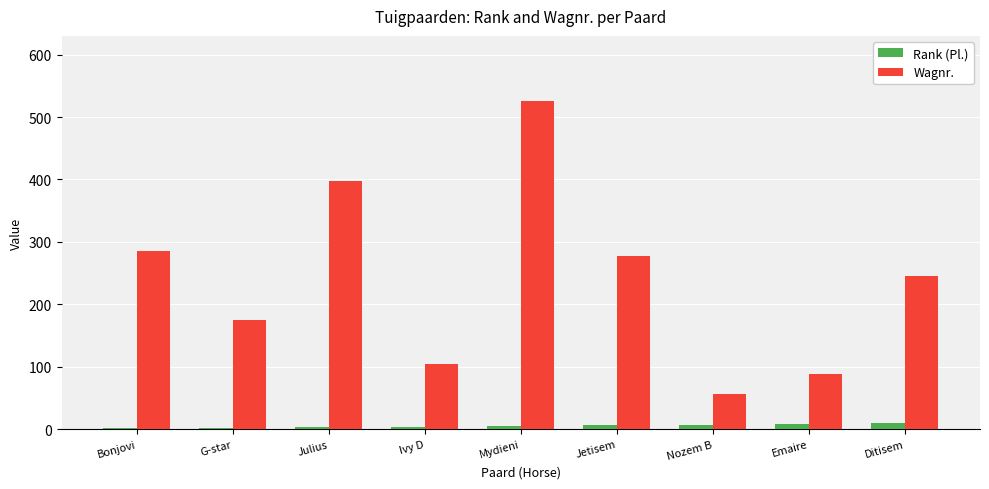

Which series changed the most between G-star and Ditisem?

Wagnr.